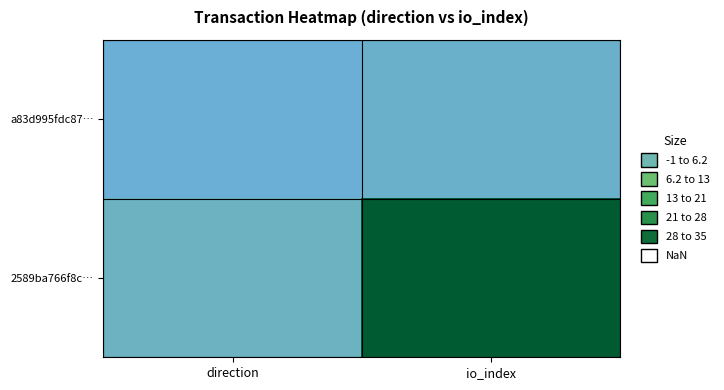

What is the difference between the highest and lowest values at io_index?

35